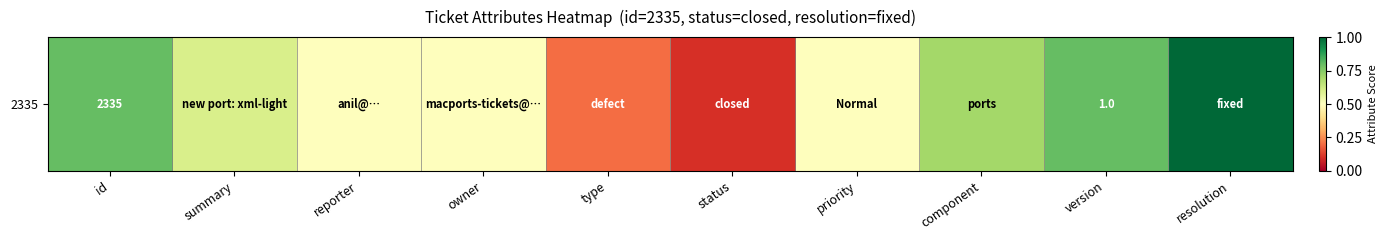

Is it true that the value at summary is 0.6?

True